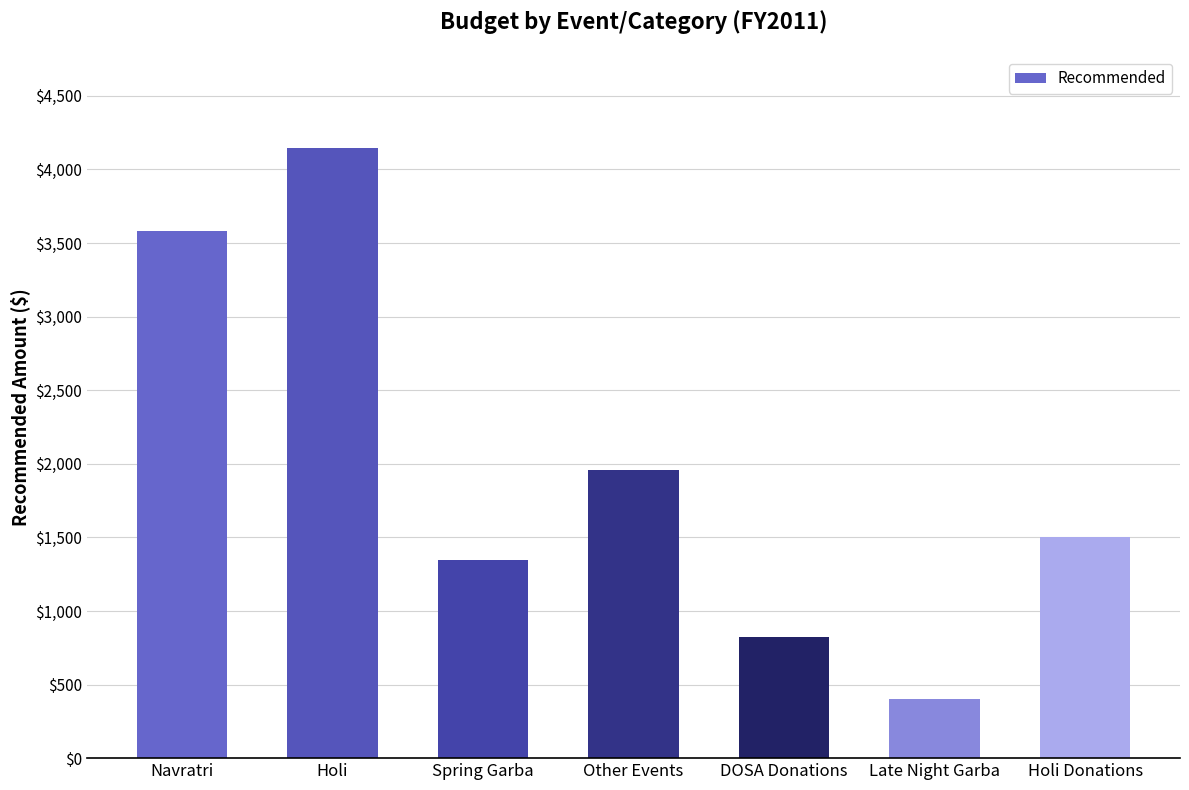

Count the values in the range 821 to 3580.

5